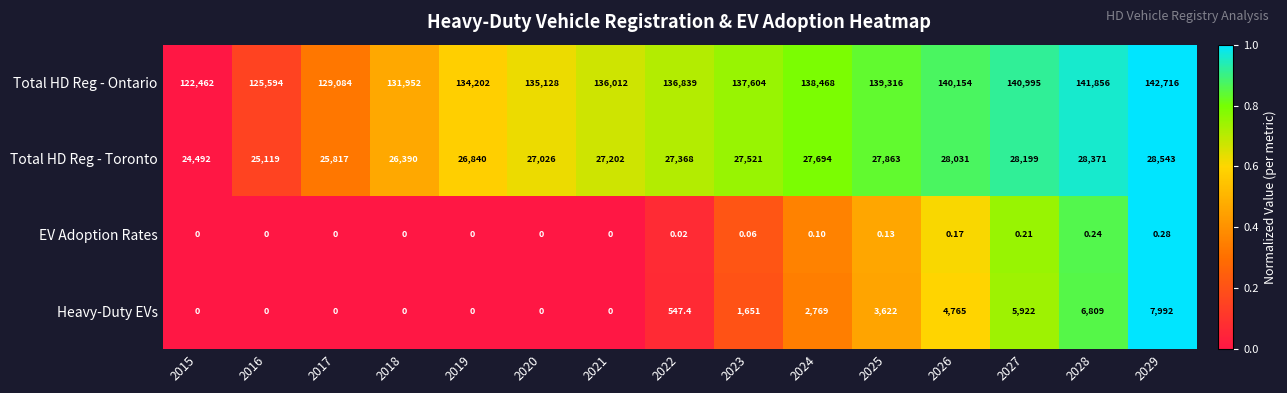

Is the value of Total HD Reg - Toronto at 2027 greater than the value of Heavy-Duty EVs at 2023?

Yes